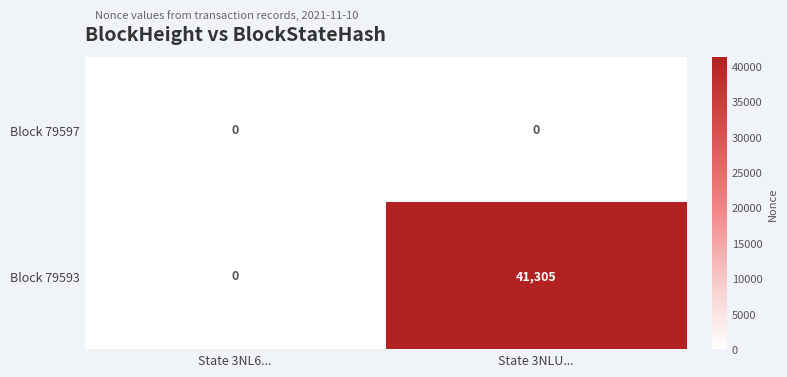

At which category does the chart reach its peak across all series?

State 3NLU...